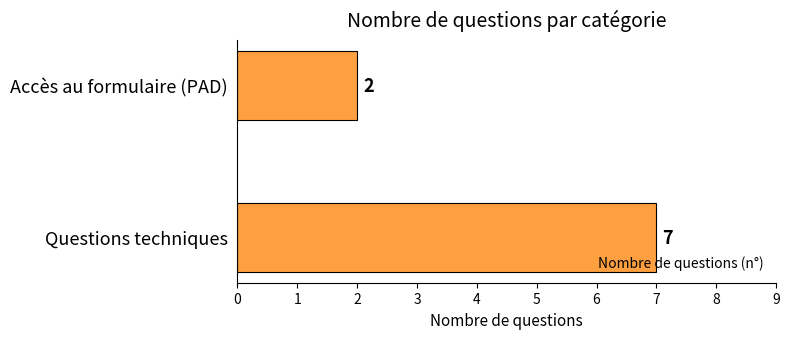

Reading bottom to top, what are all the values shown in this chart?

Questions techniques=7	Accès au formulaire (PAD)=2